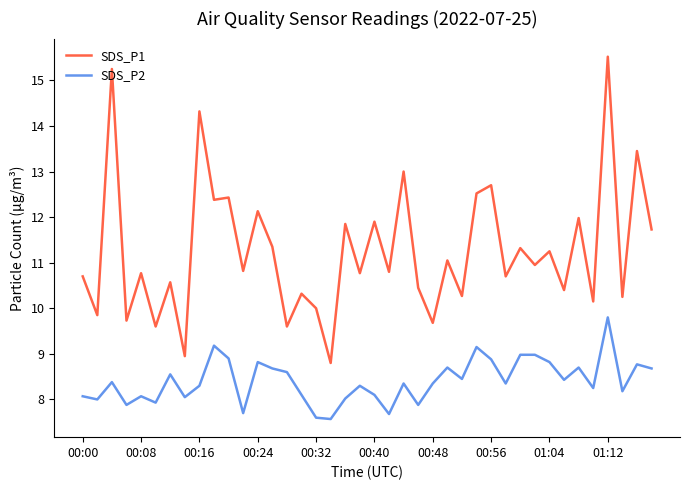

At how many categories does at least one series exceed 7?

40